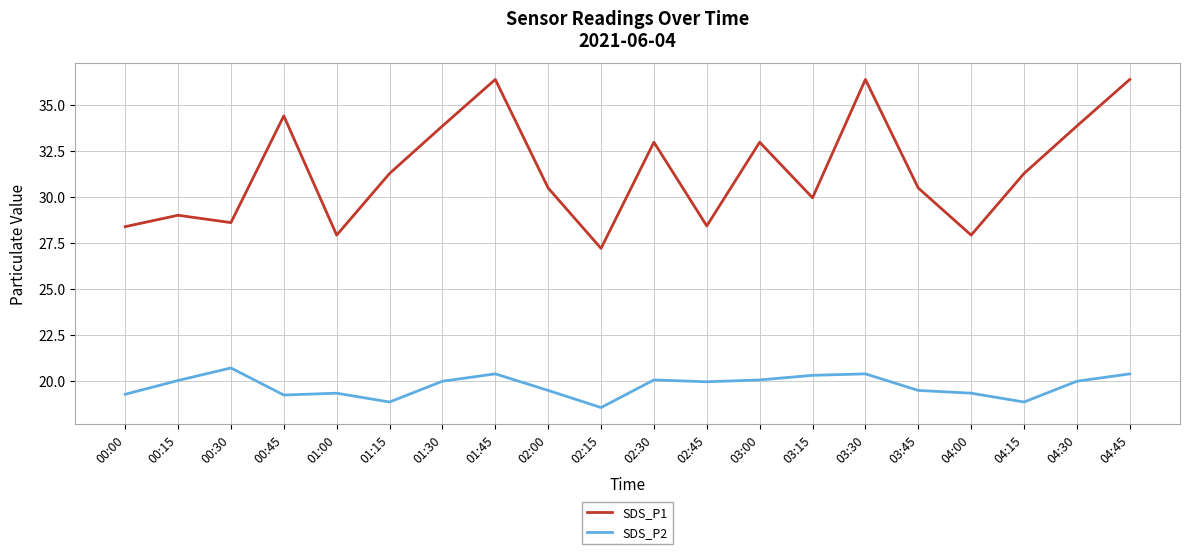

Where does the SDS_P1 series first go above 31?

00:45